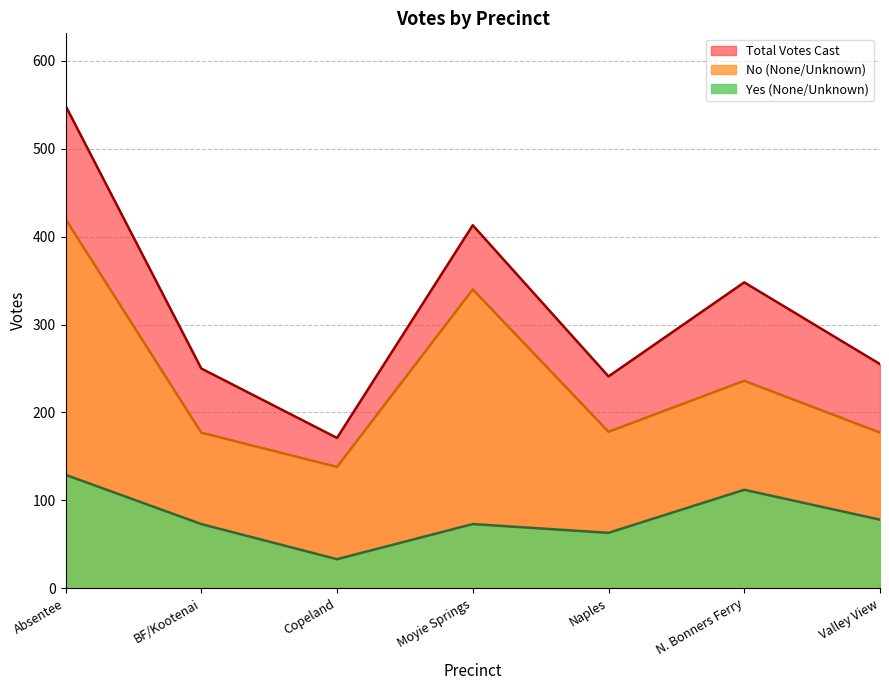

Which series has the largest total across all categories?

Total Votes Cast